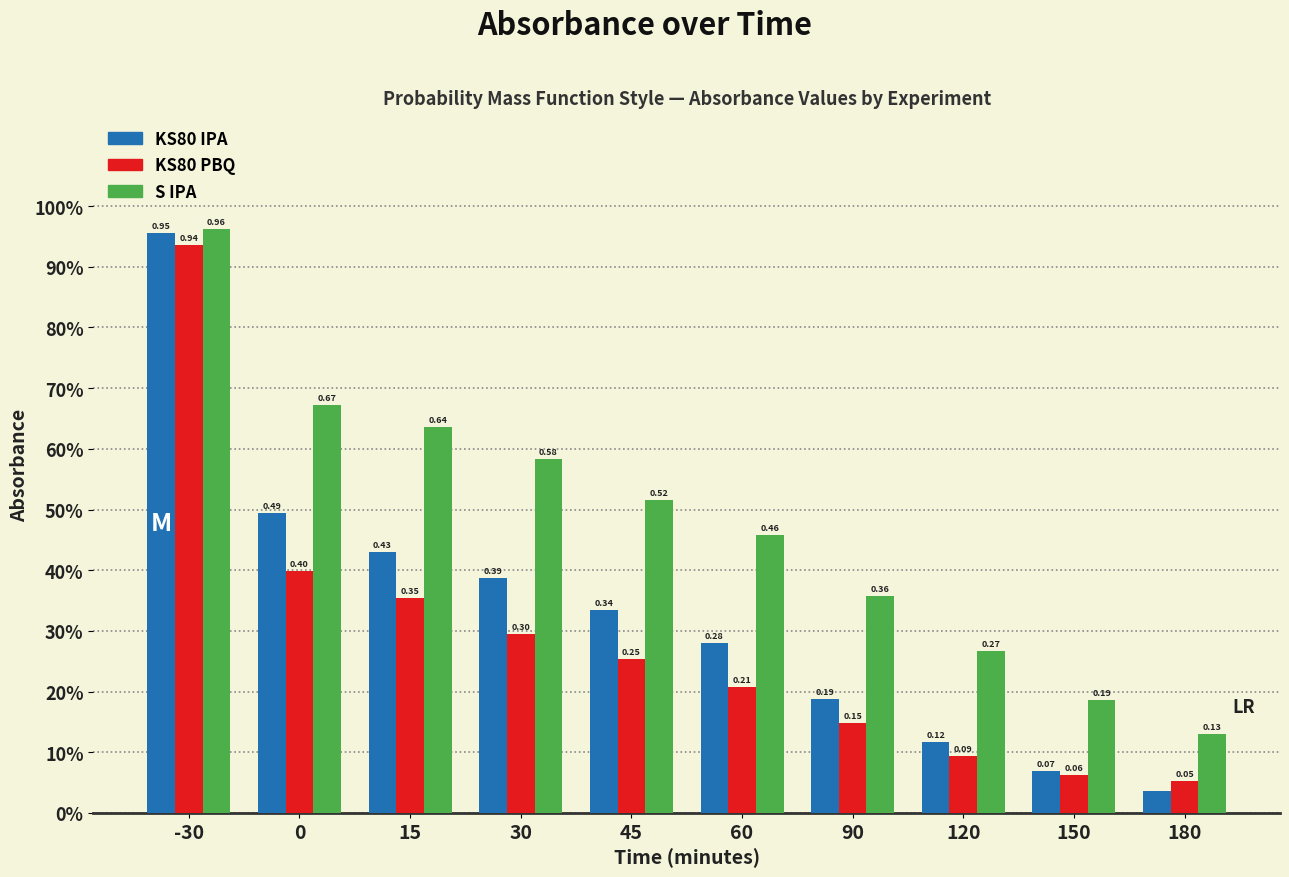

What are all the series names shown in the legend?

KS80 IPA, KS80 PBQ, S IPA